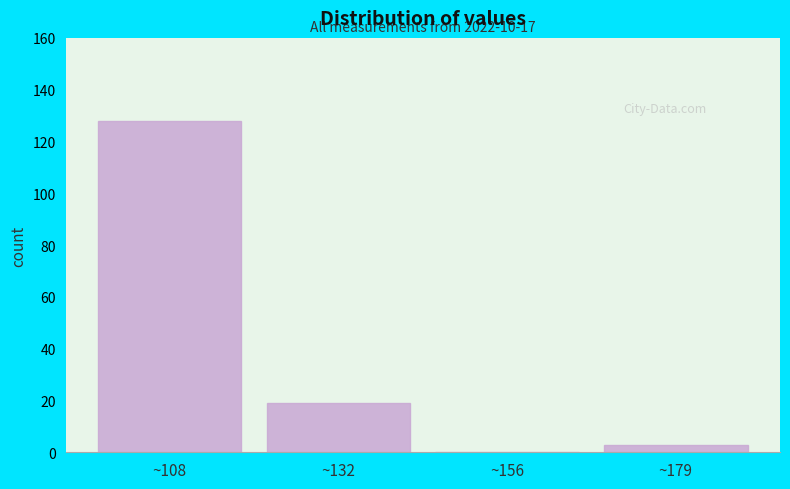

Over which range of the x-axis is the bar tallest?

95 to 120